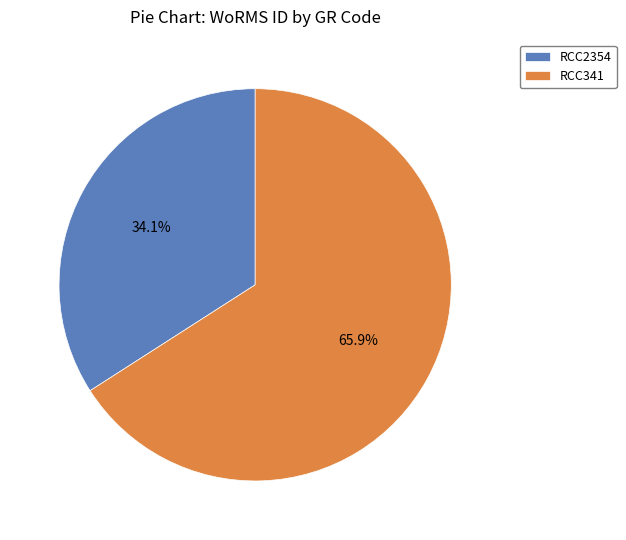

To the nearest percent, what percentage of the pie is RCC2354?

34%